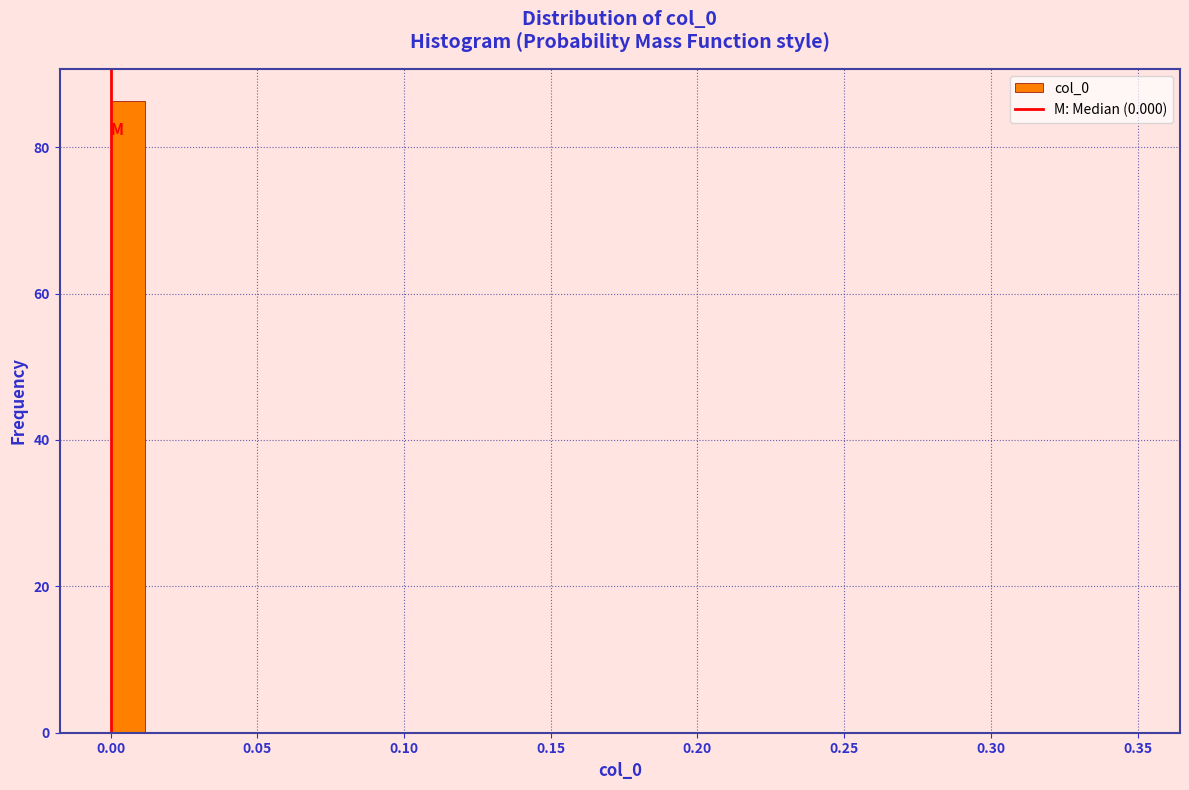

Read against the x-axis, roughly where is the centre of the tallest bar?

0.005